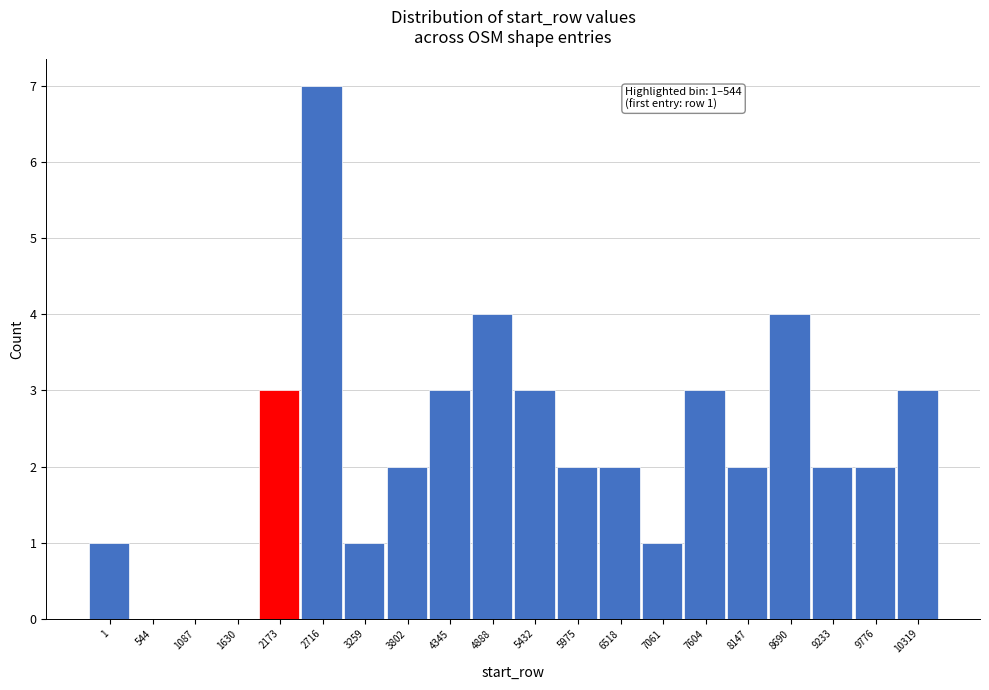

Reading left to right, extract all data points from this chart.

1=1	544=0	1087=0	1630=0	2173=3	2716=7	3259=1	3802=2	4345=3	4888=4	5432=3	5975=2	6518=2	7061=1	7604=3	8147=2	8690=4	9233=2	9776=2	10319=3